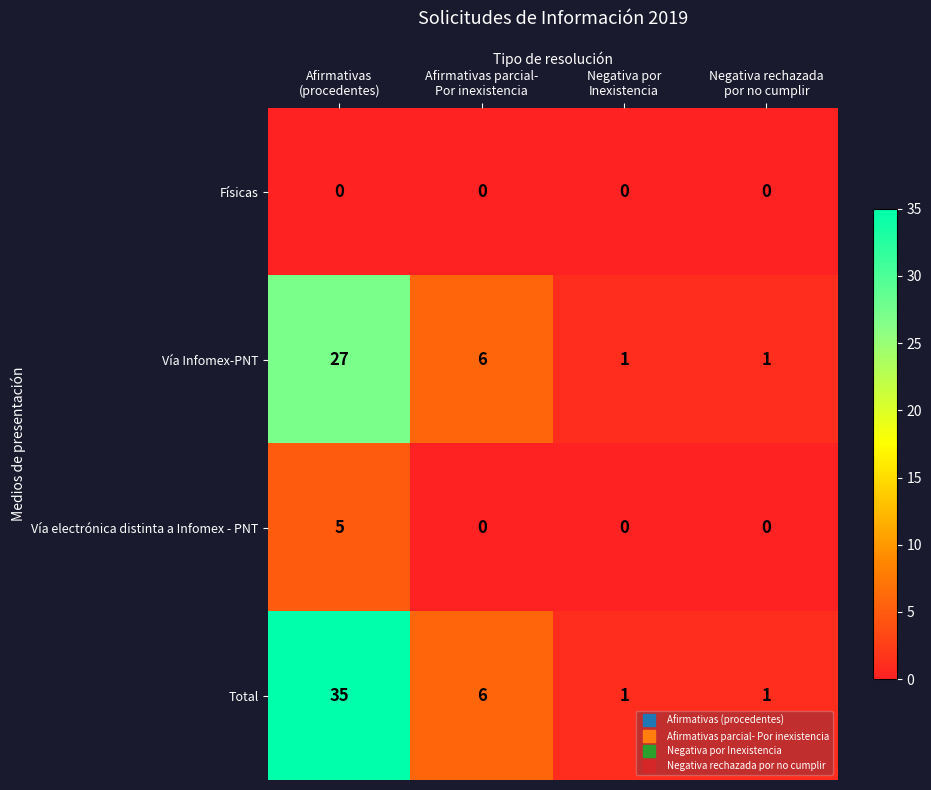

How many Total values are between 1 and 35?

4